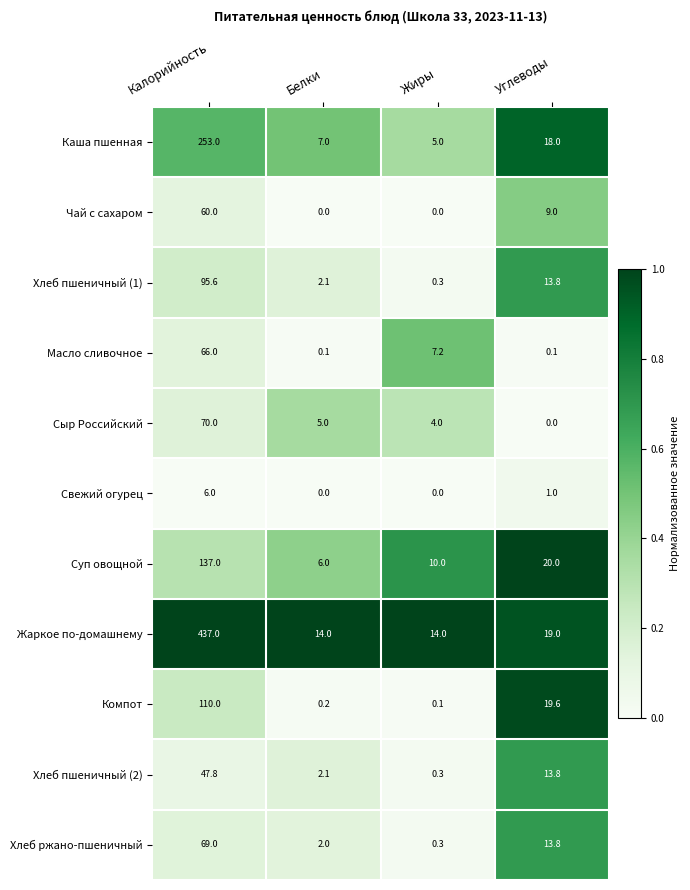

Between Белки and Жиры, which series saw the biggest shift?

Масло сливочное